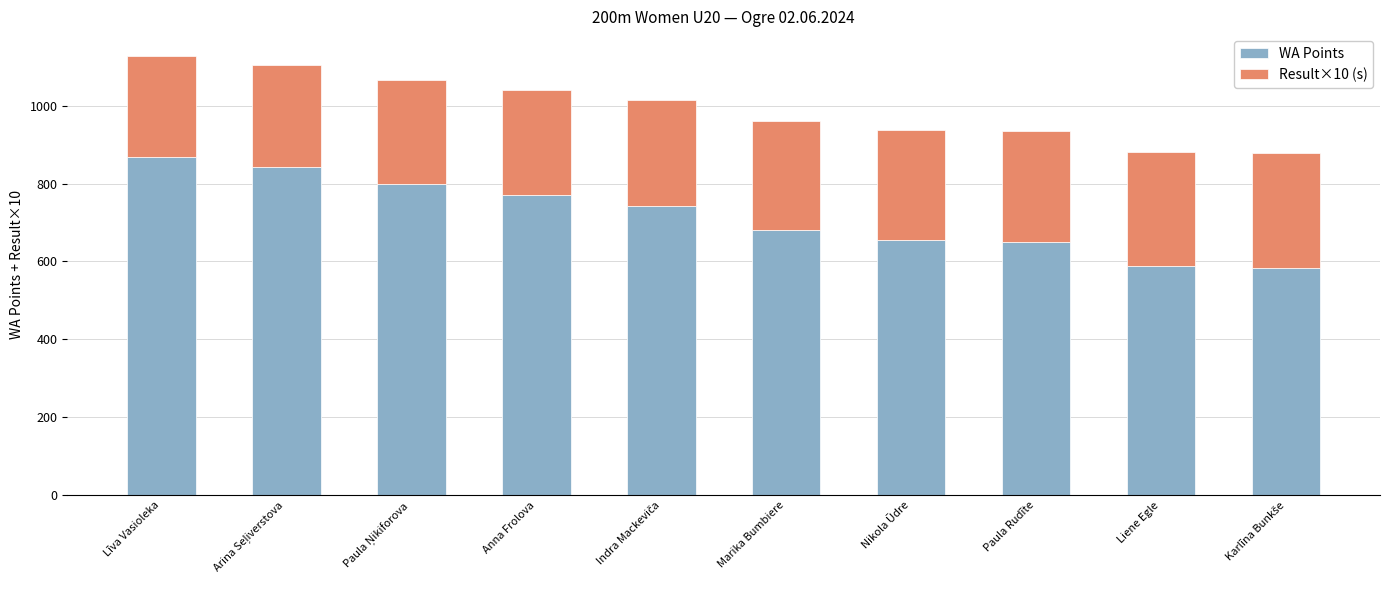

Count the number of categories in the chart.

10